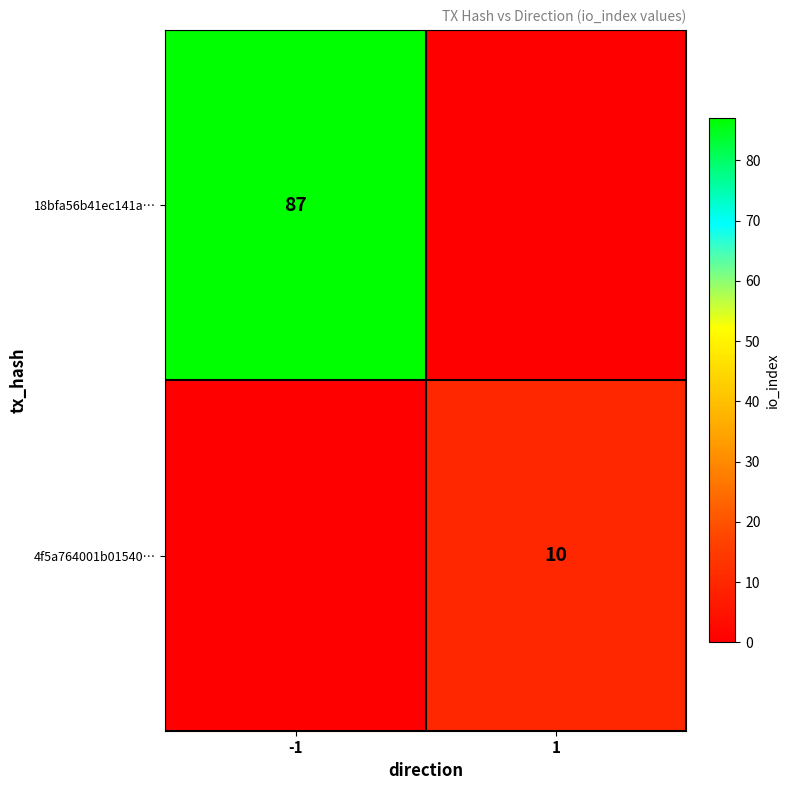

The 4f5a764001b01540… series shows 17 at 1. True or false?

False